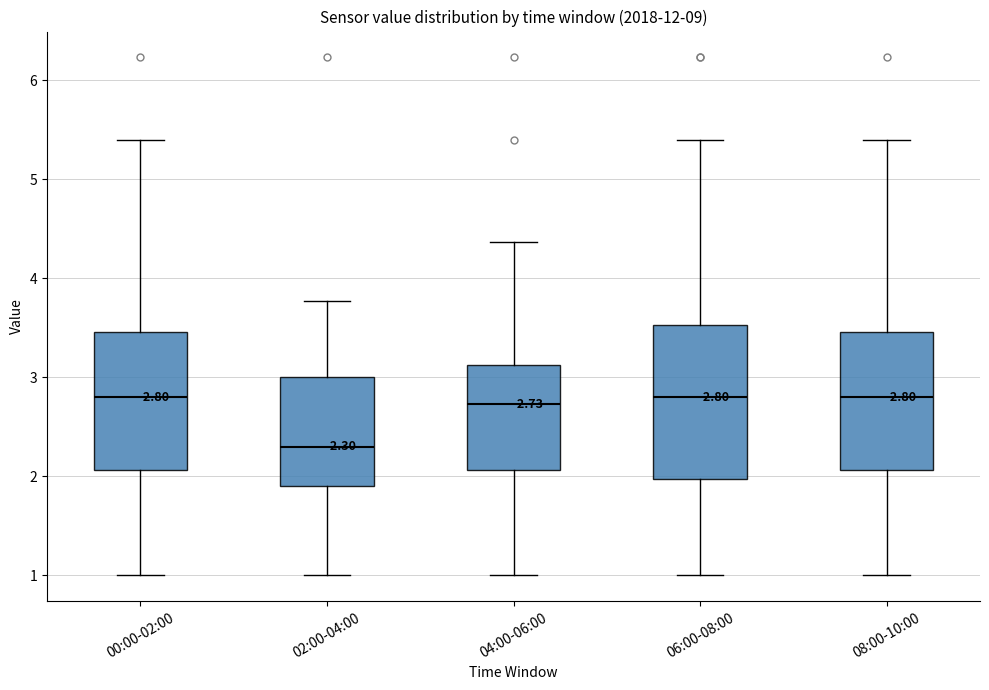

Which box is the tallest, from its lower edge to its upper edge?

06:00-08:00